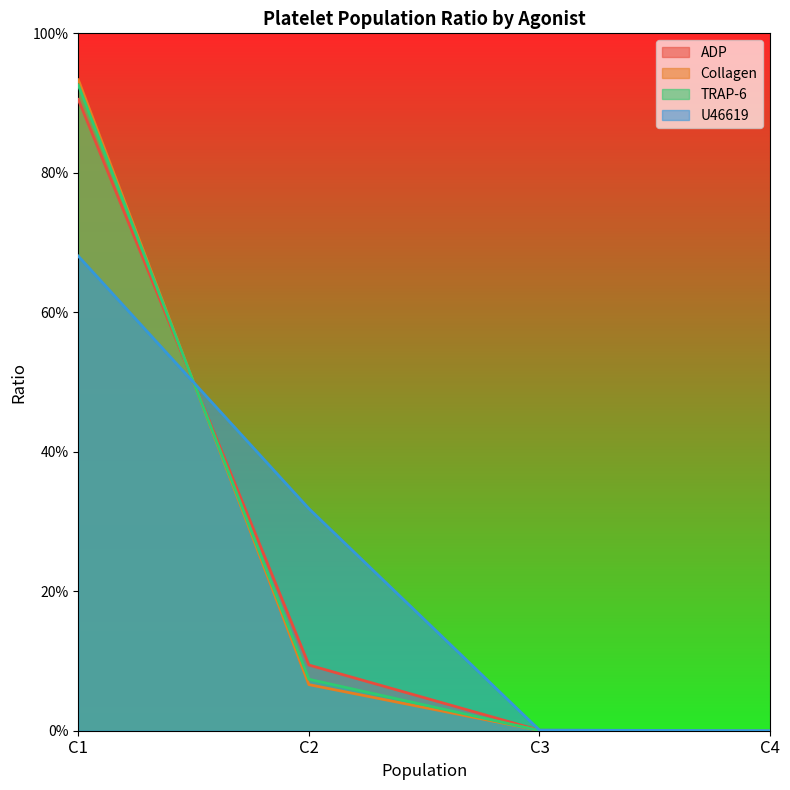

How many lines are shown in the chart?

4